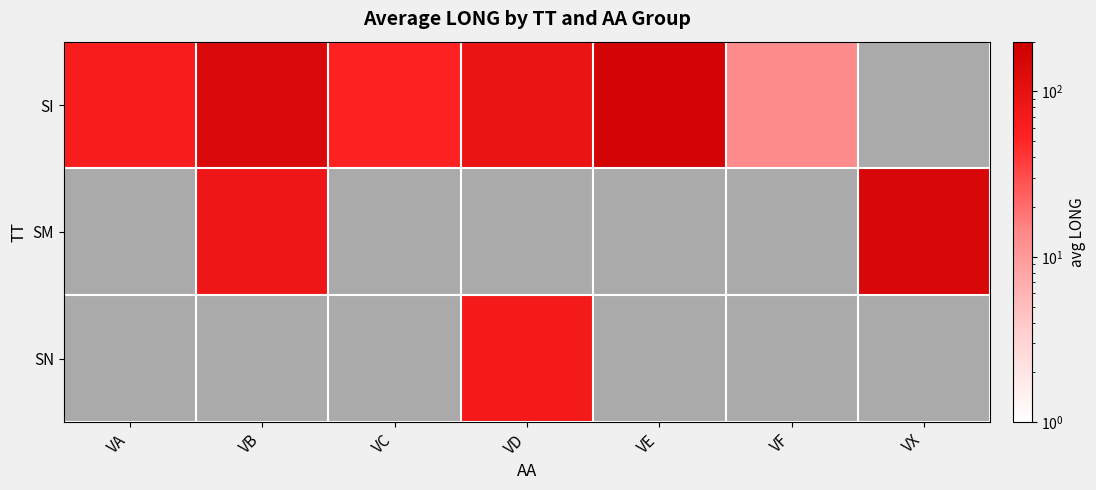

Rank the series by their maximum value, from highest to lowest.

SI, SM, SN